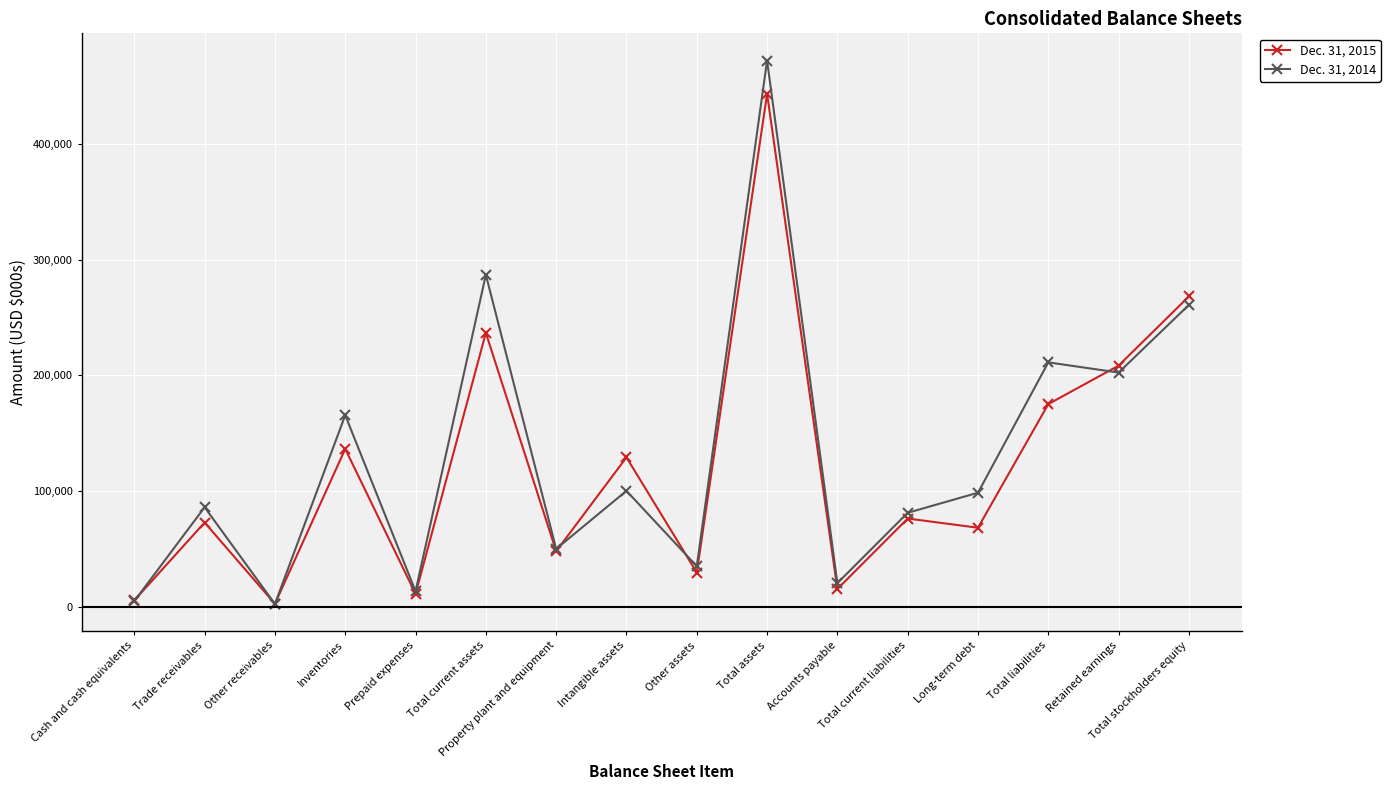

What is the label of the 3rd point from the right?

Total liabilities